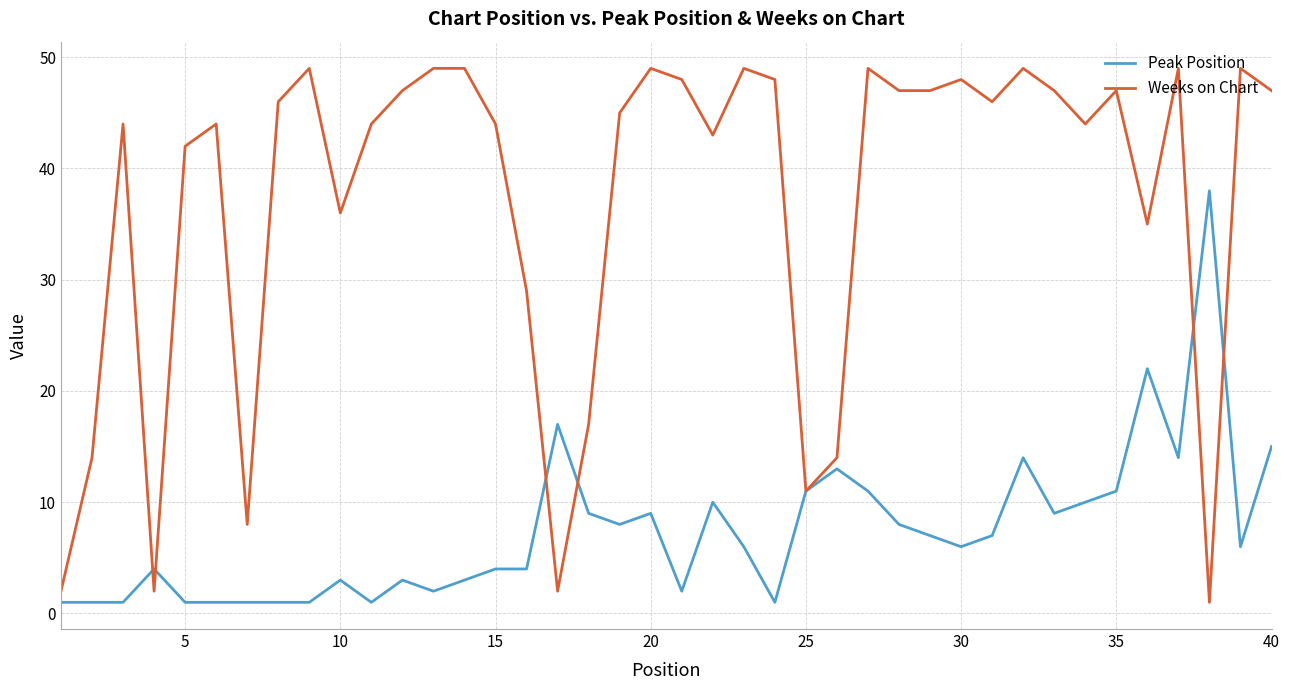

List the series in order of their overall mean, highest first.

Weeks on Chart, Peak Position